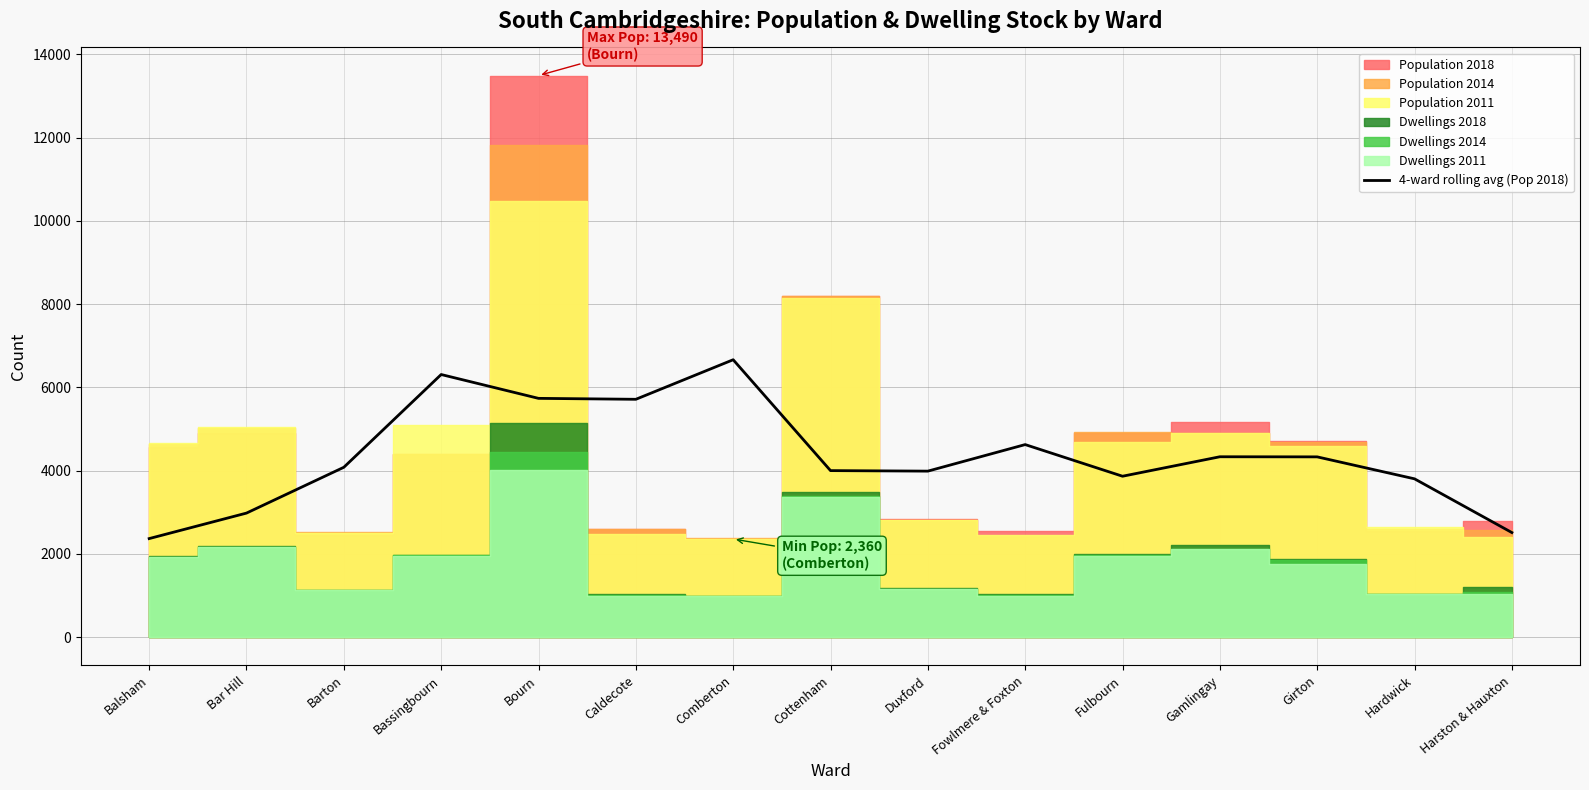

The value of 4-ward rolling avg (Pop 2018) at Cottenham is 1471.7. True or false?

False